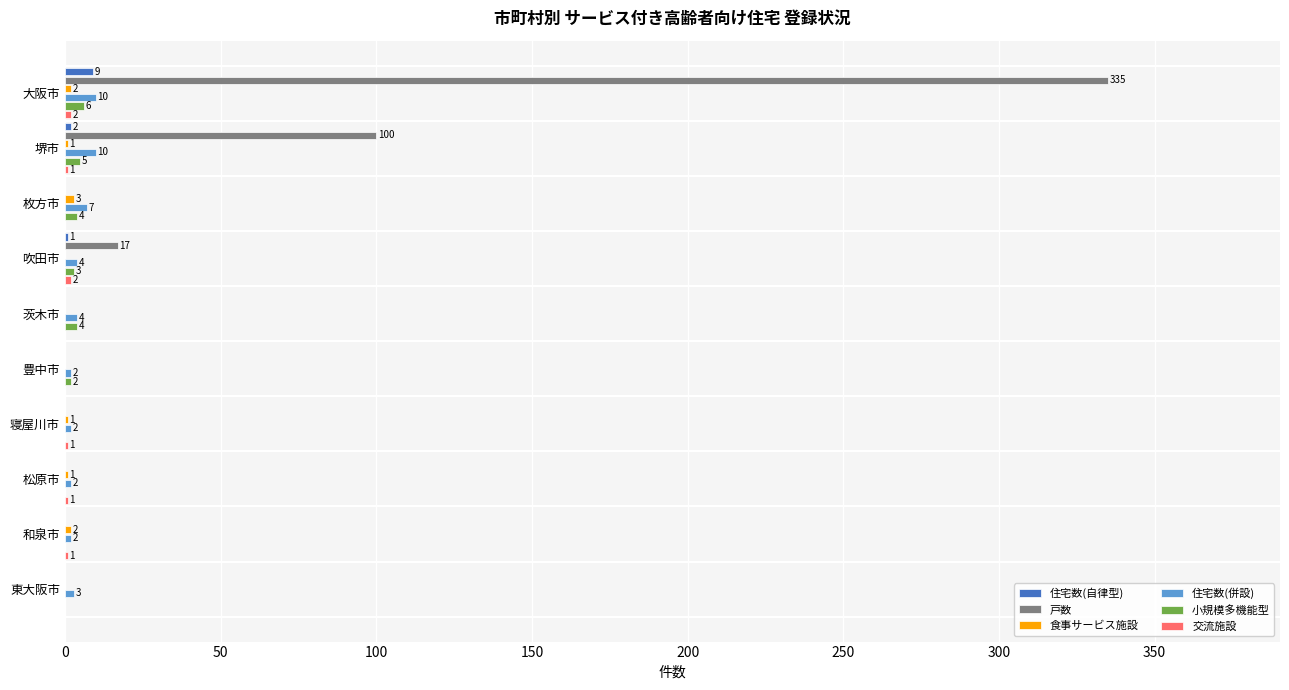

What is the sum of the 戸数 values at 豊中市 and 大阪市?

335